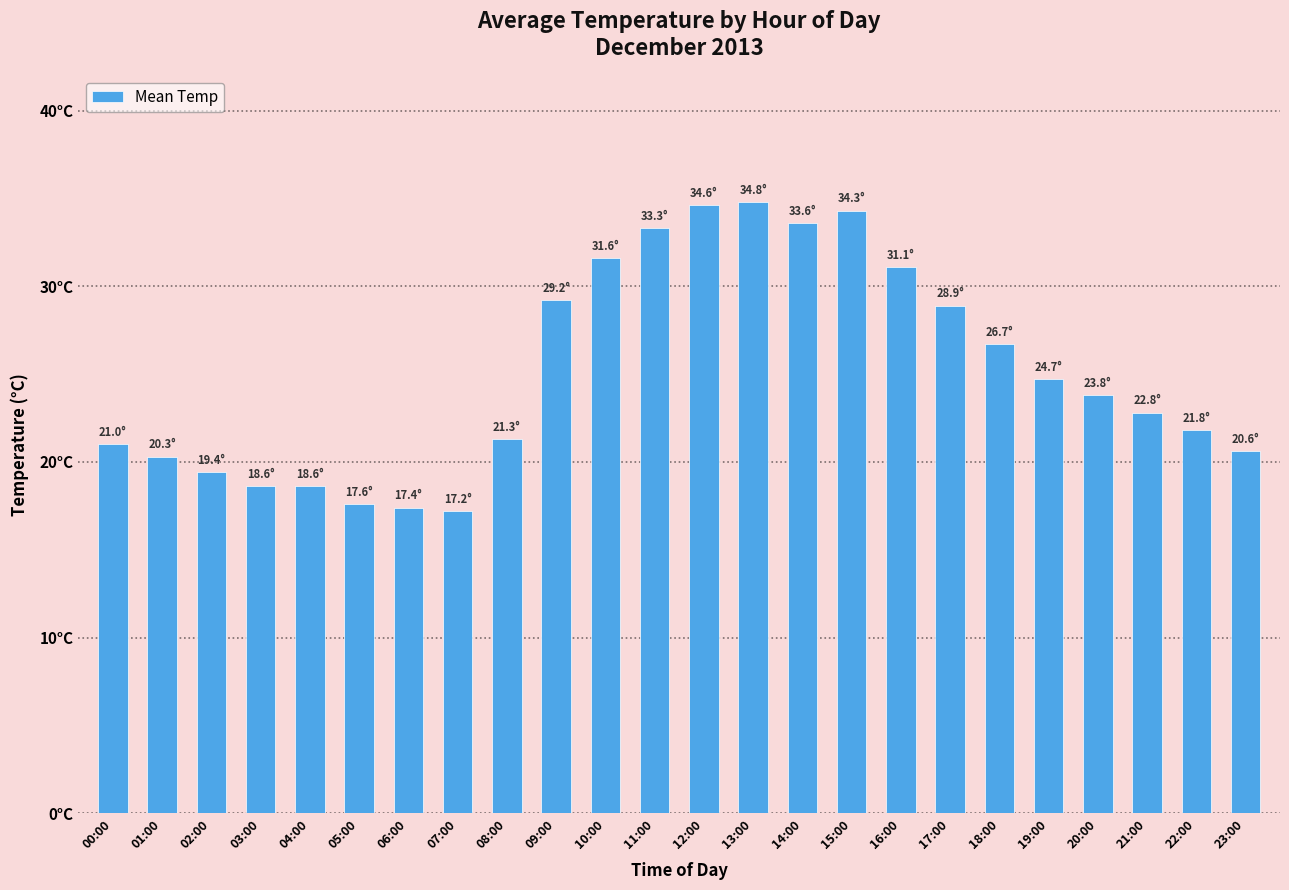

Is it true that the value at 10:00 is 31.6?

True